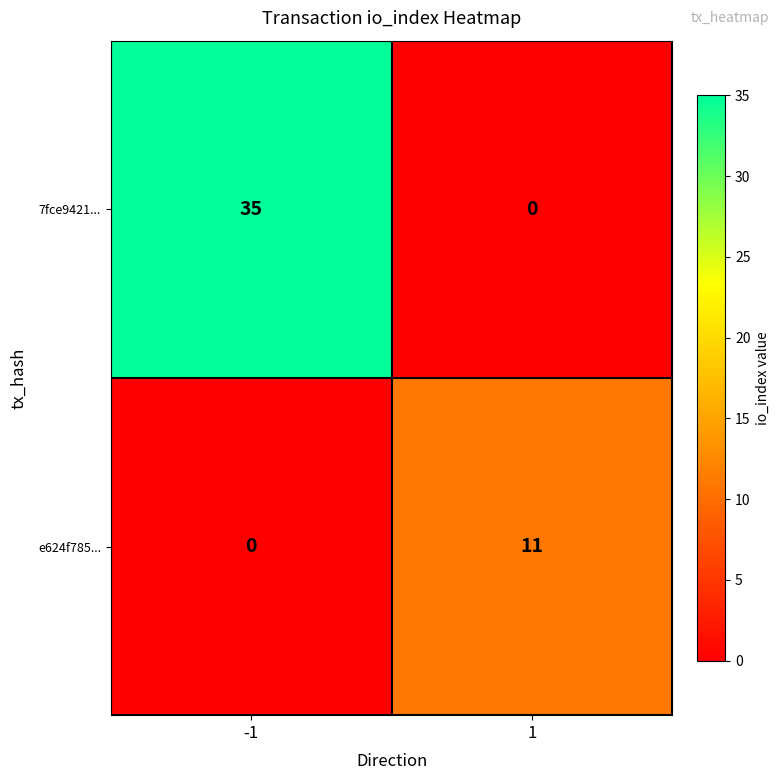

What is the difference between the maximum and minimum values in the e624f785... series?

11